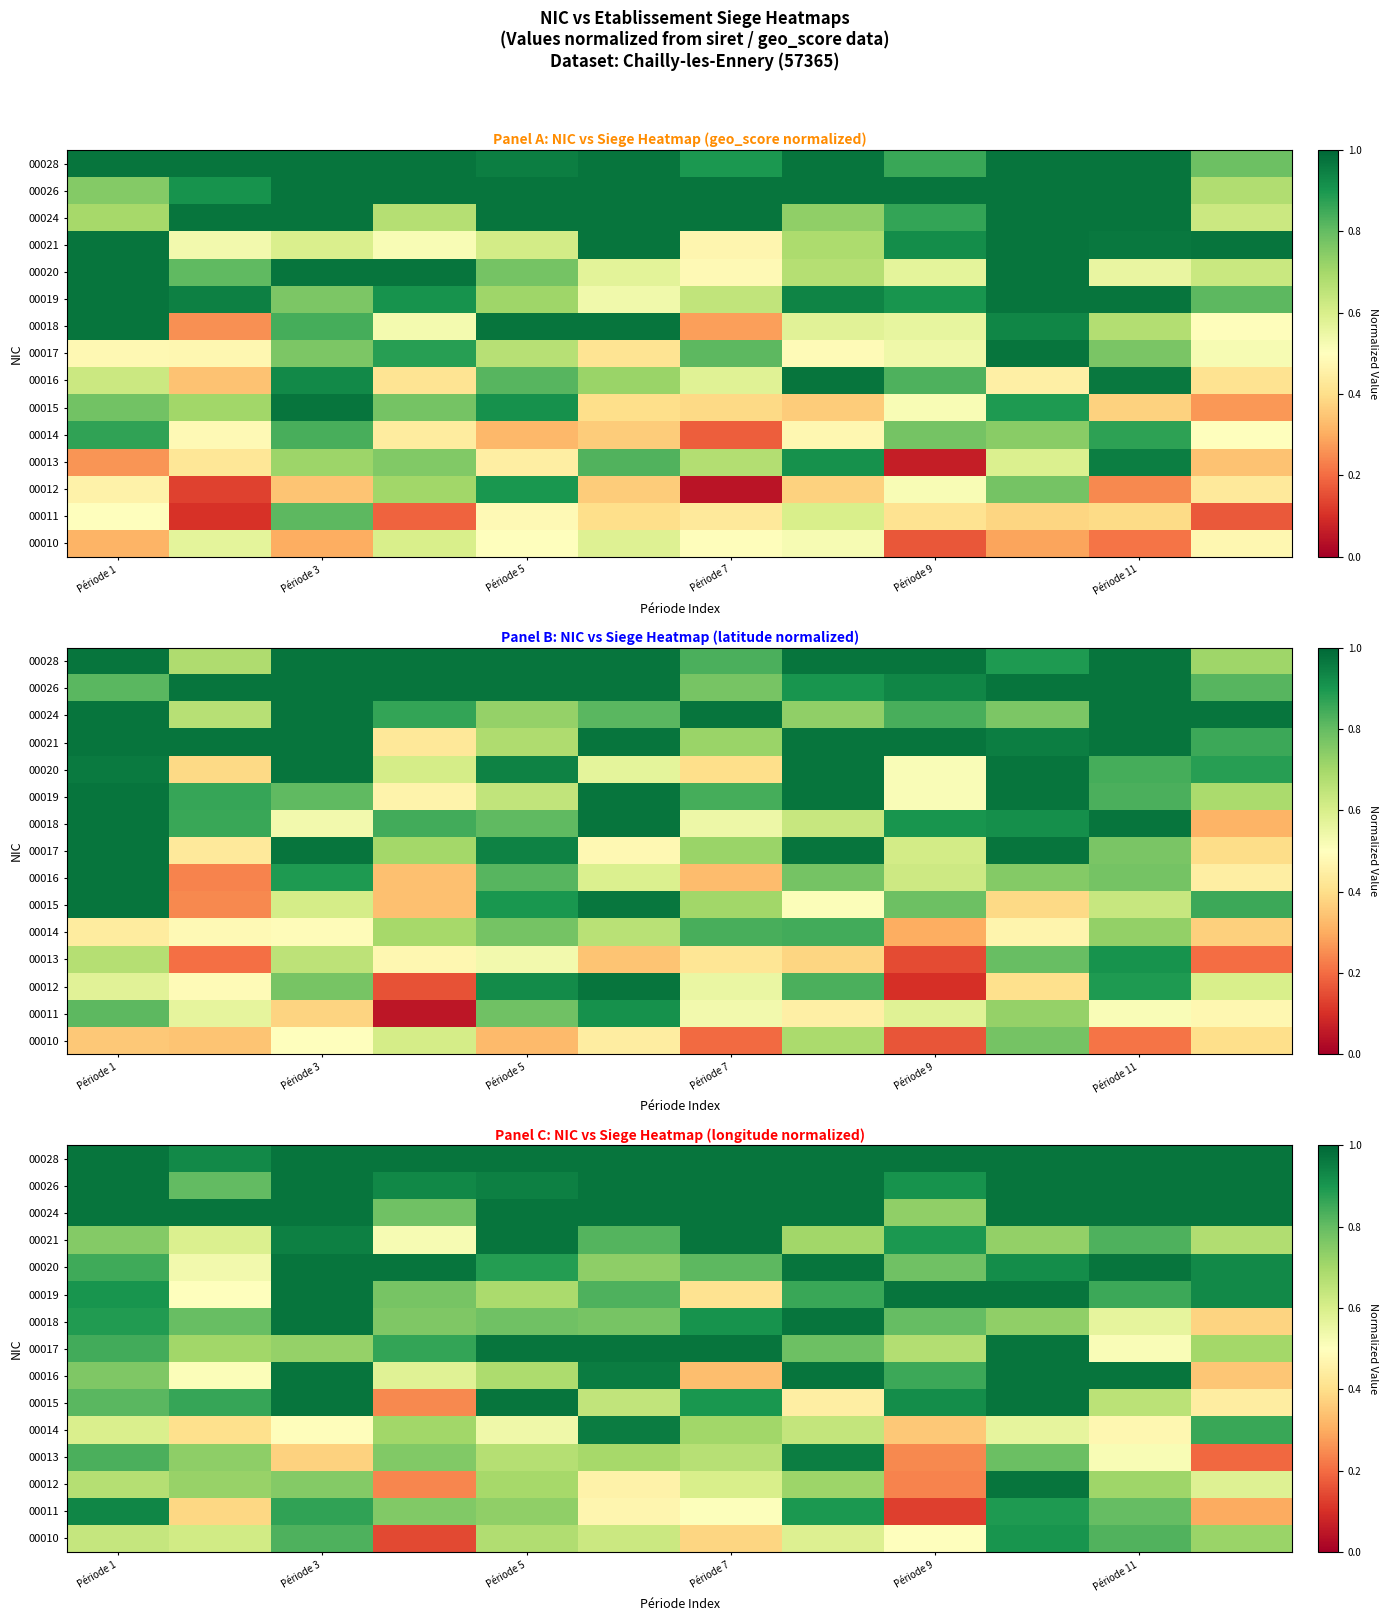

Rank the series by their maximum value, from lowest to highest.

00010, 00011, 00013, 00014, 00012, 00015, 00016, 00017, 00018, 00019, 00020, 00021, 00024, 00026, 00028